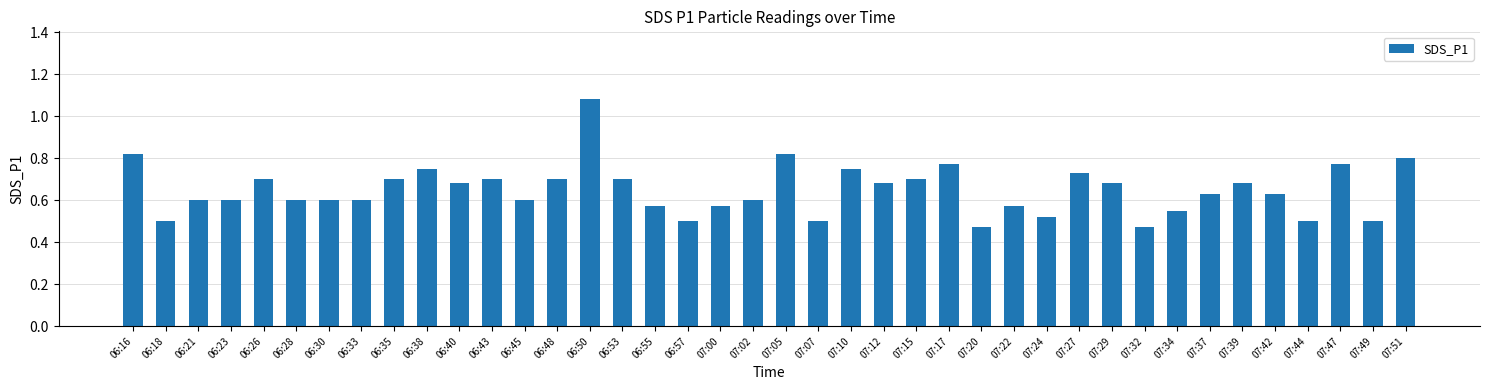

What is the sum of all values?

25.9